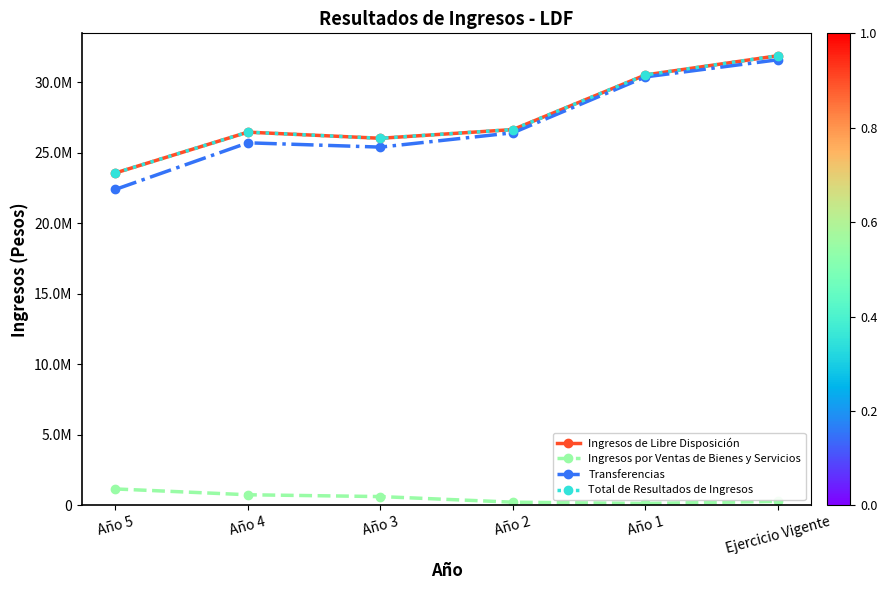

True or false: Ingresos de Libre Disposición has more than 2 interior local peaks.

False